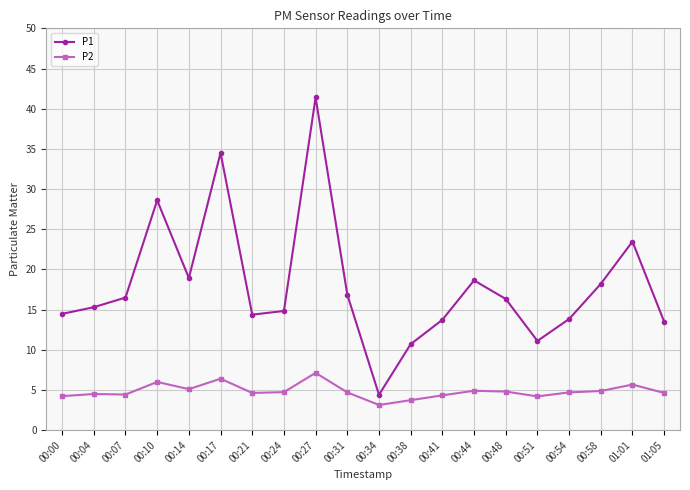

What is the difference between the highest and lowest values at 00:58?

13.3